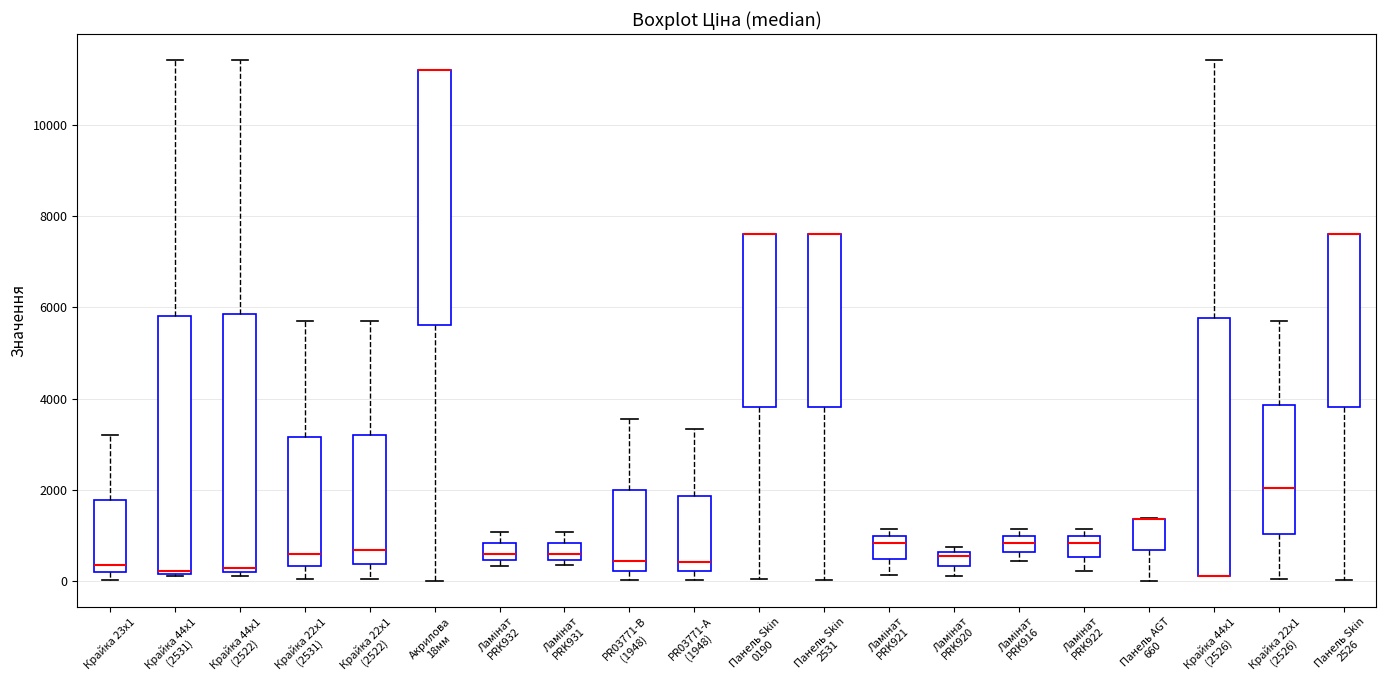

Where is the lower edge of the box for Акрилова 18мм on the y-axis? The values are not printed on the chart, so give them approximately, as read against the axis.

5600